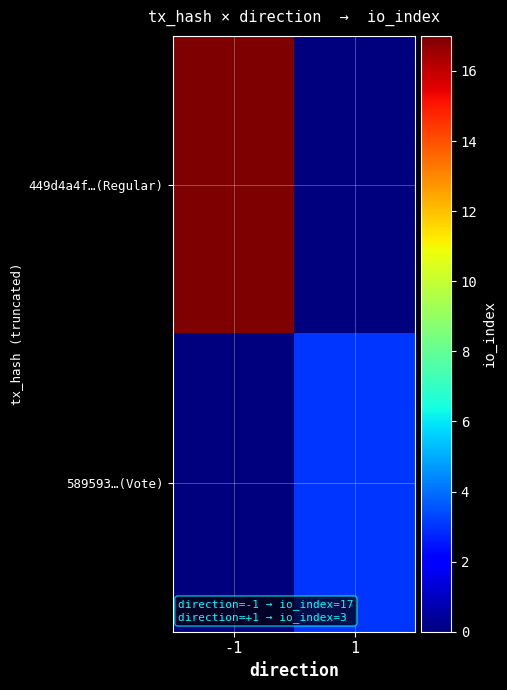

Reading left to right, what are all the values shown in this chart?

449d4a4f…(Regular): -1=17	1=0
589593…(Vote): -1=0	1=3